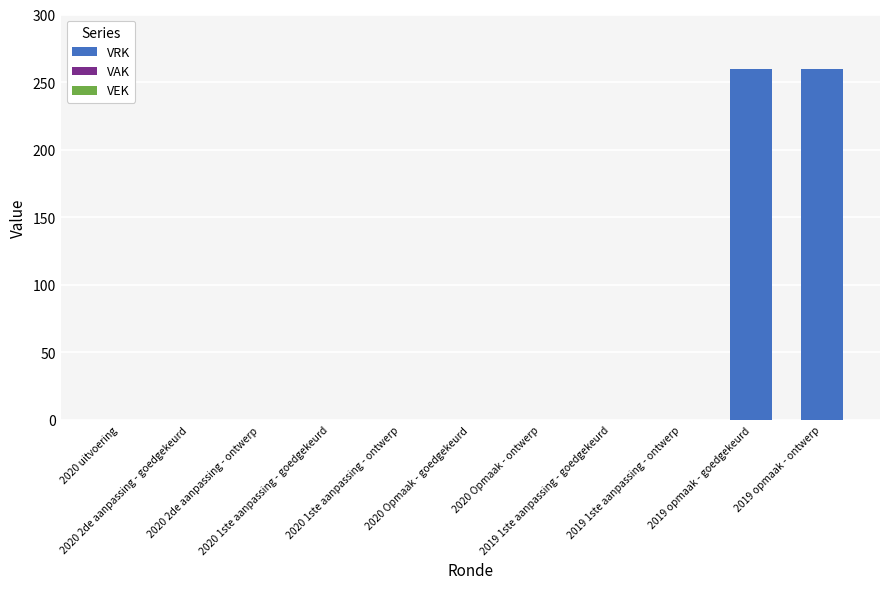

What is the greatest value displayed?

260